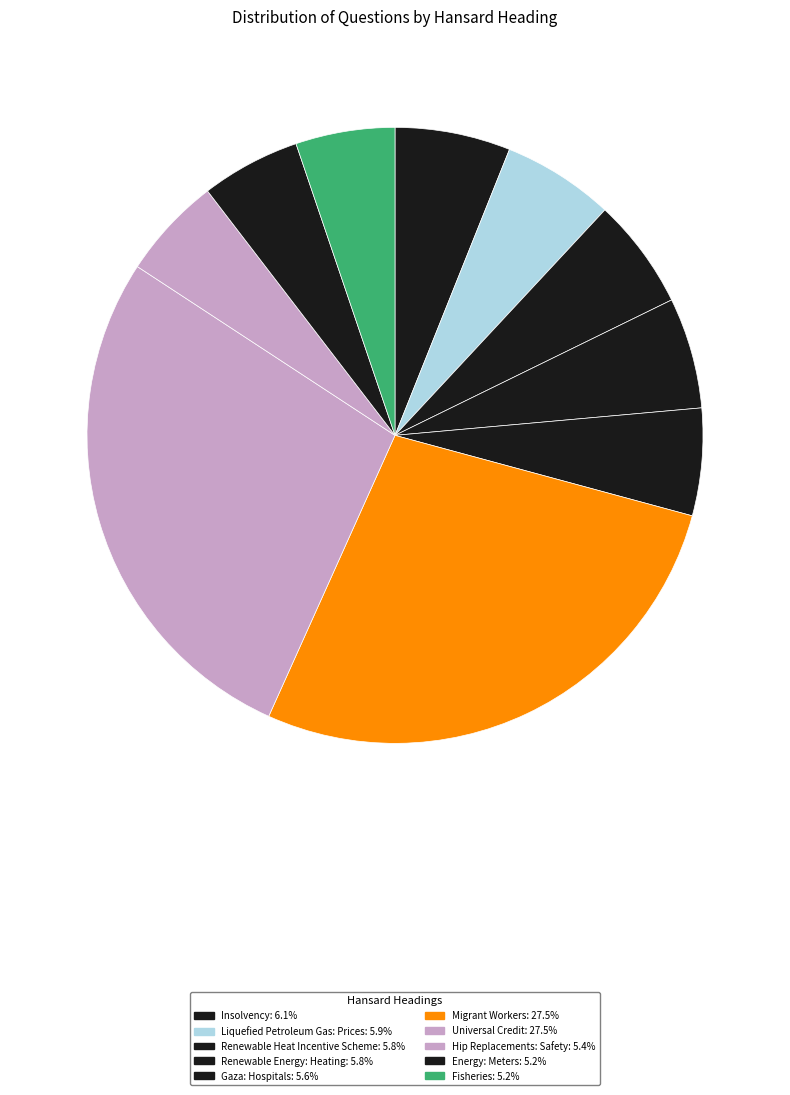

How many segments does this pie chart have?

10